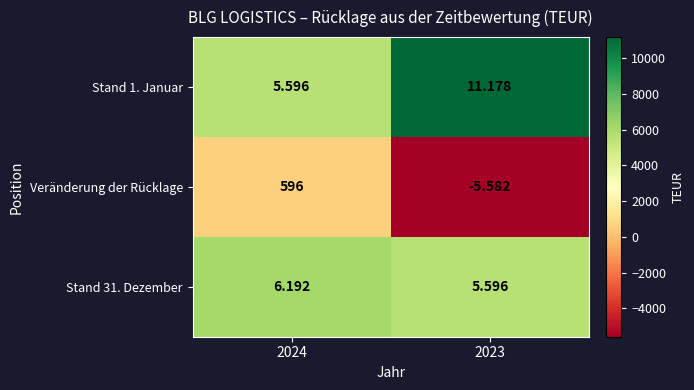

At 2024, list the series in order from smallest to largest.

Veränderung der Rücklage, Stand 1. Januar, Stand 31. Dezember